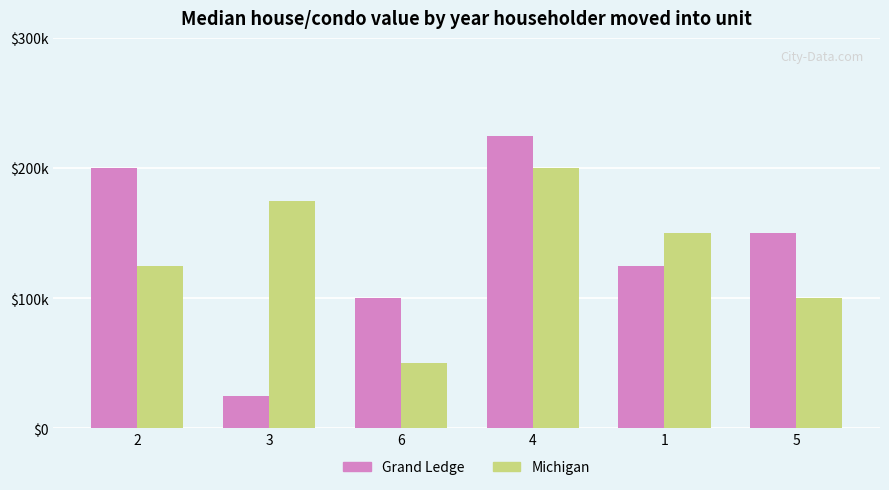

Is it true that Michigan equals 175000 at 3?

True